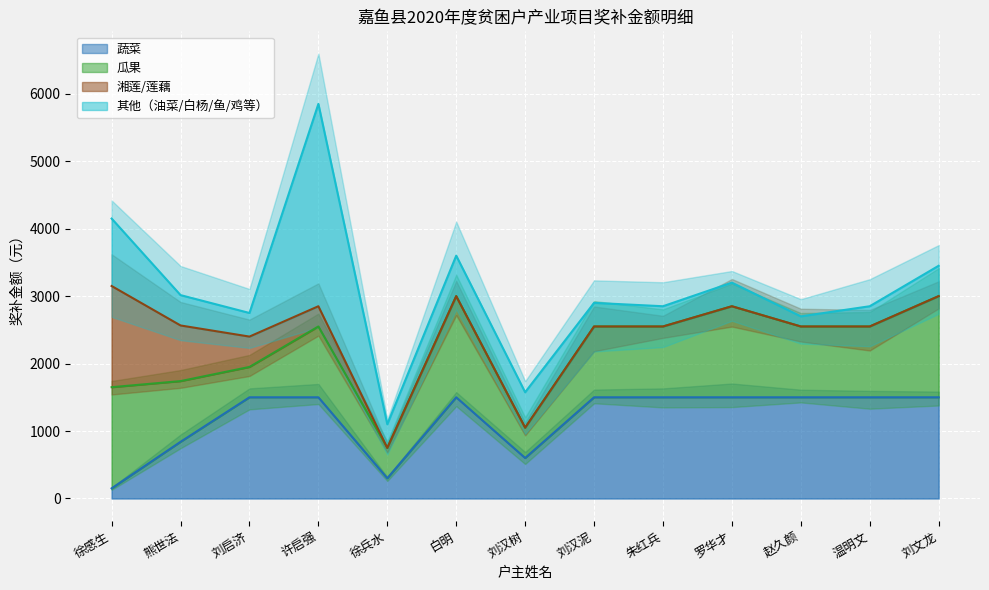

In 蔬菜, how many points are higher than both neighbors (excluding endpoints)?

1